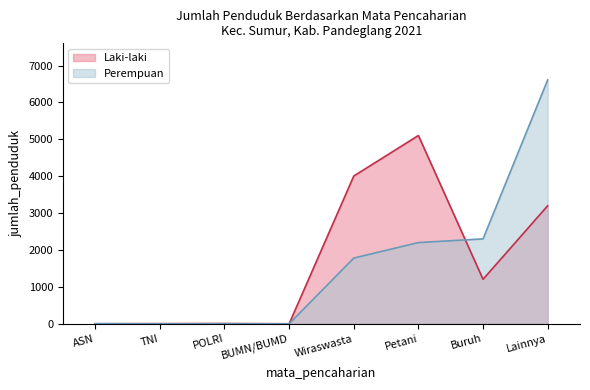

What is the spread (max minus min) of values at Lainnya?

3412